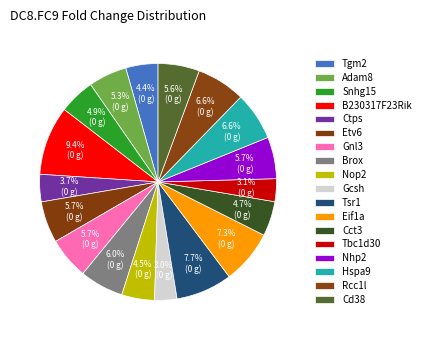

How many slices are in this pie chart?

18